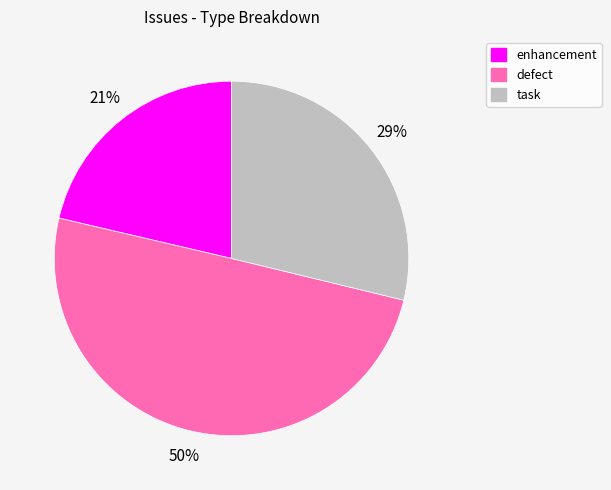

To the nearest percent, what percentage of the pie is defect?

50%